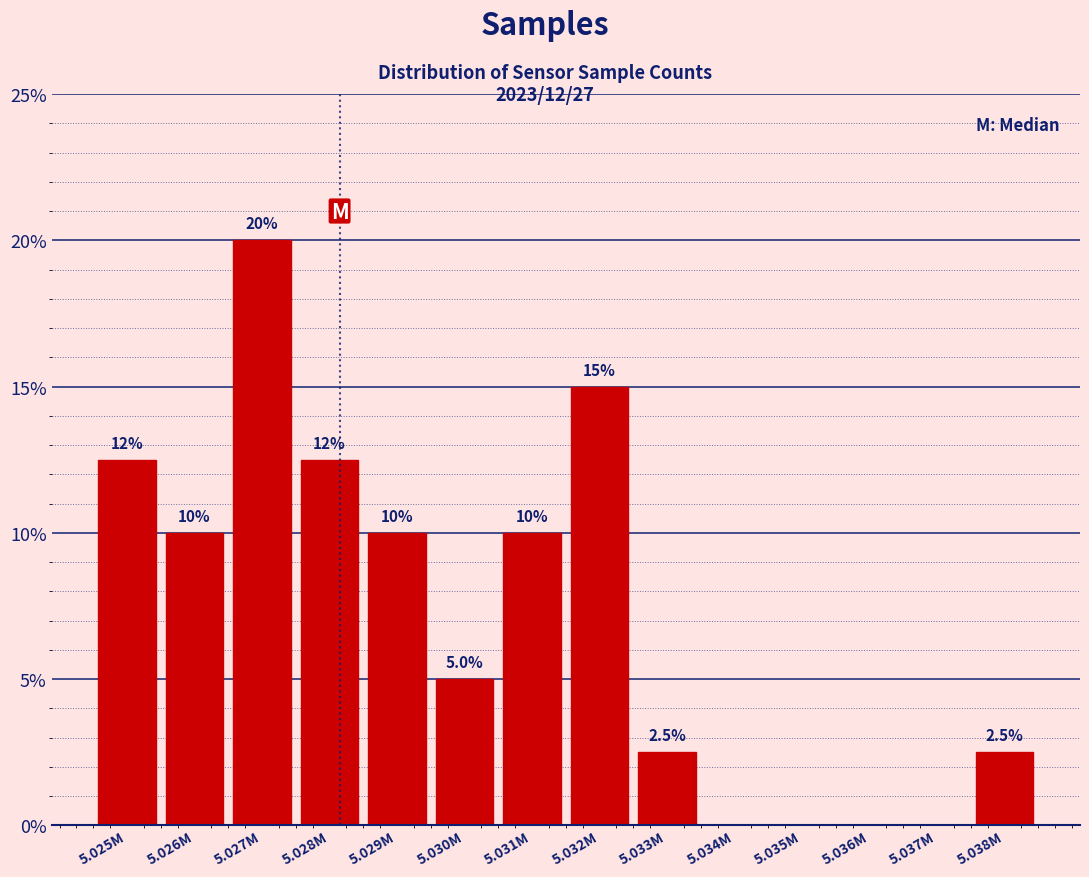

Reading left to right, extract all data points from this chart.

5.025M=12.5	5.026M=10.0	5.027M=20.0	5.028M=12.5	5.029M=10.0	5.030M=5.0	5.031M=10.0	5.032M=15.0	5.033M=2.5	5.034M=0.0	5.035M=0.0	5.036M=0.0	5.037M=0.0	5.038M=2.5